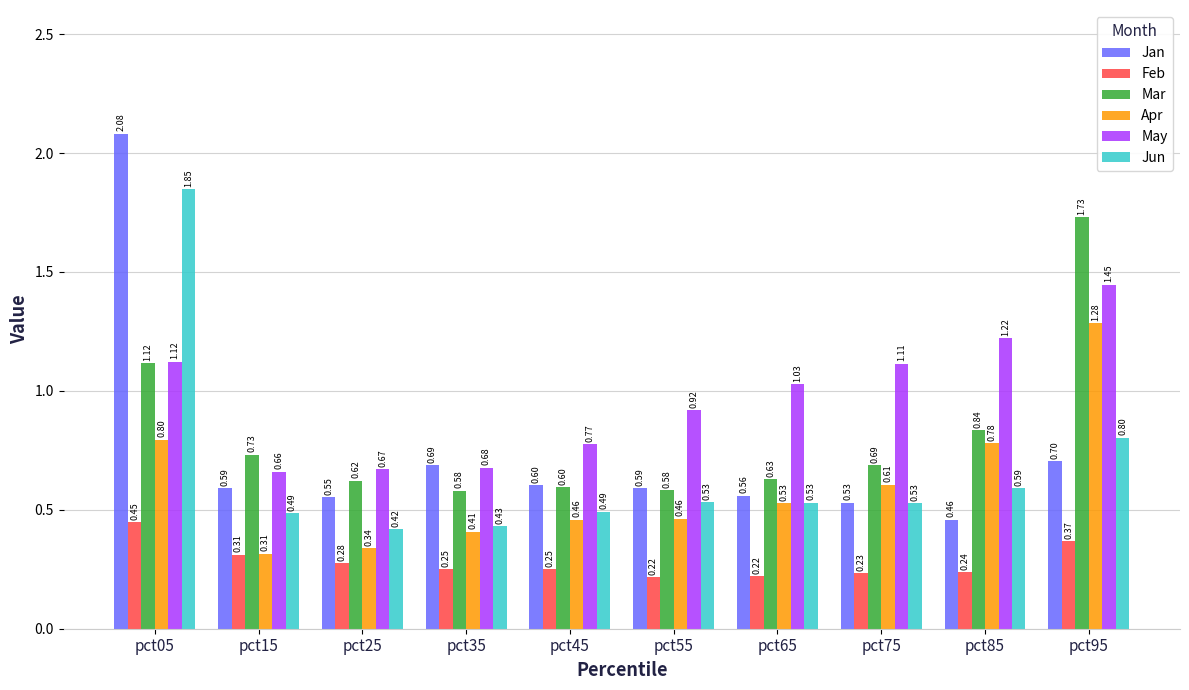

List the series in order of their peak value, highest first.

Jan, Jun, Mar, May, Apr, Feb